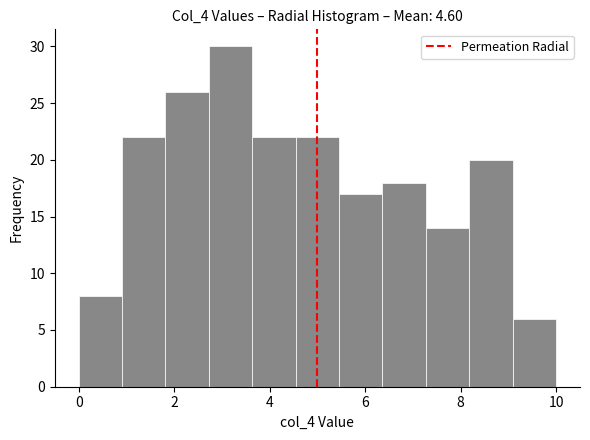

What is the height of the bar covering 3.6 to 4.6 on the x-axis? Neither the bar edges nor the heights are printed on the chart, so give them approximately, as read against the axes.

22